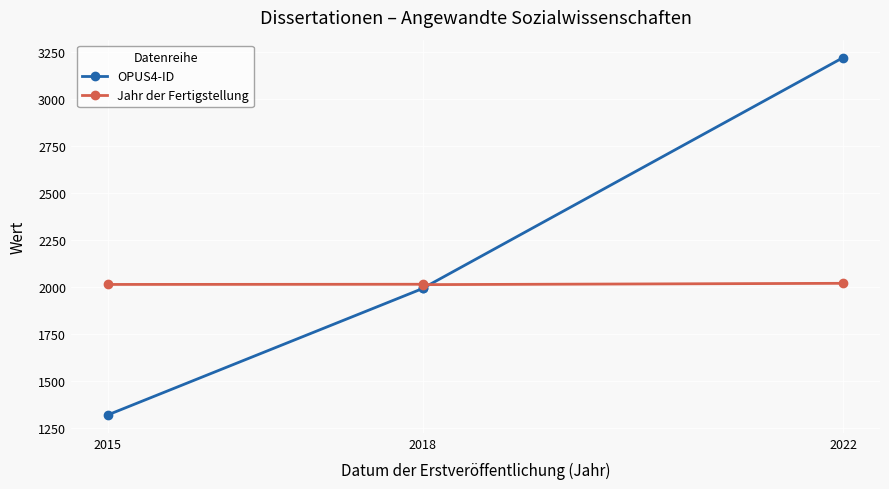

How many values in the Jahr der Fertigstellung series exceed 2016?

1